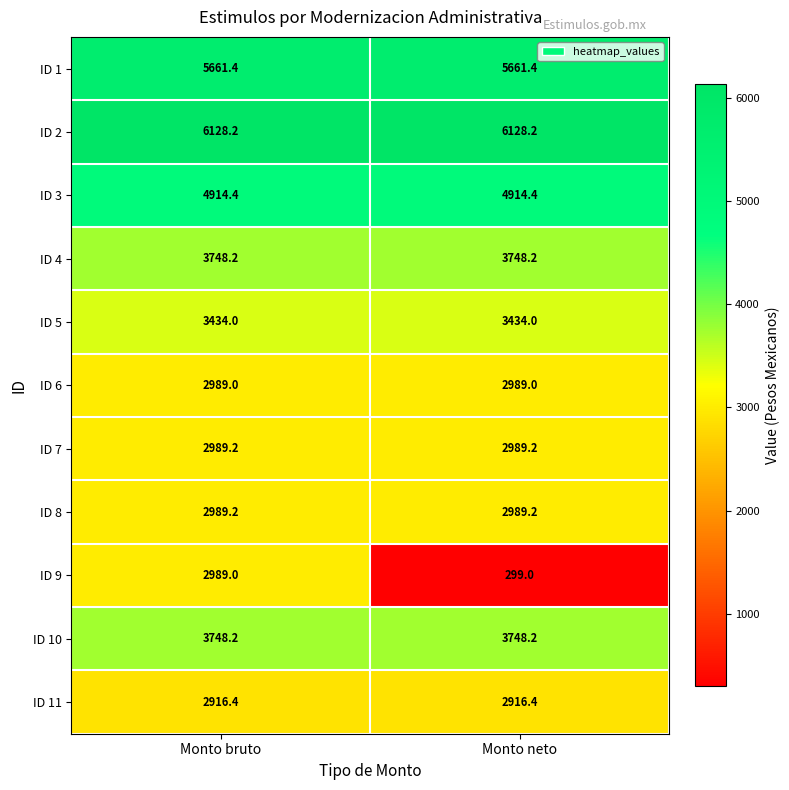

What is the lowest value of the ID 10 series?

3748.2